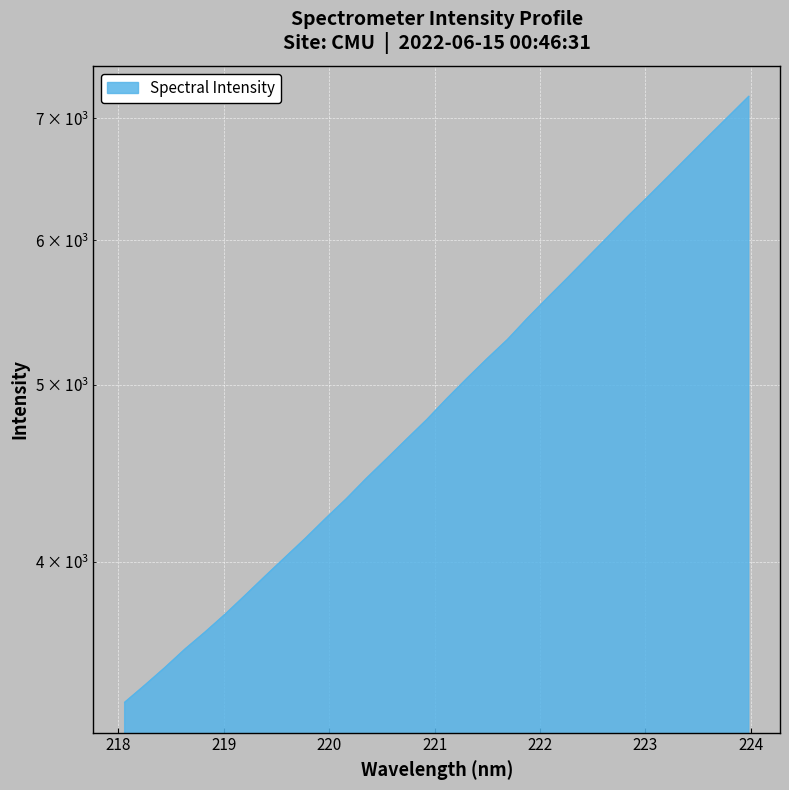

How many data points does each series have?

32